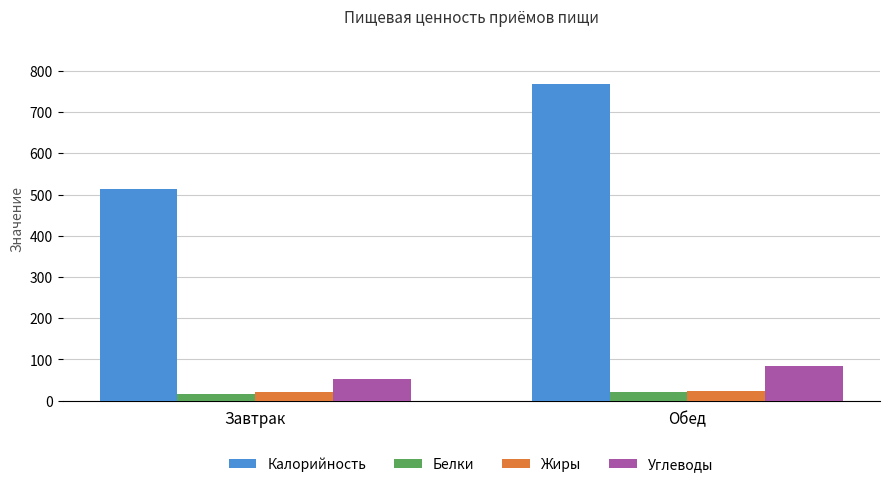

Reading right to left, transcribe all the data shown in this chart.

Калорийность: 768.2	513.2
Белки: 21.6	15.5
Жиры: 24.6	20.3
Углеводы: 85.3	53.1